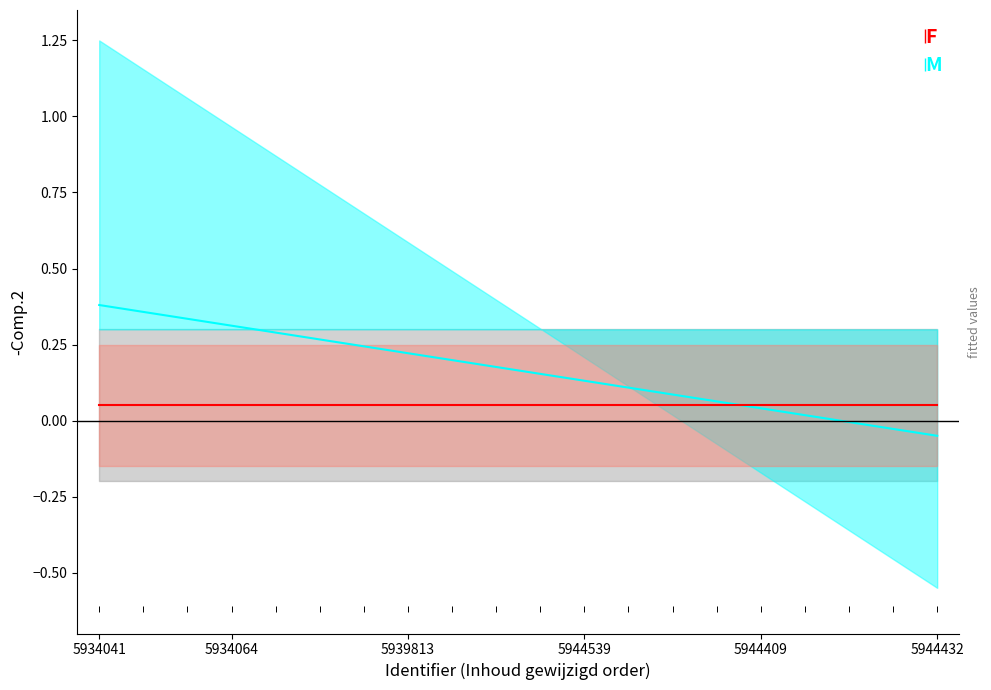

What is the spread (max minus min) of values at 18?

0.1